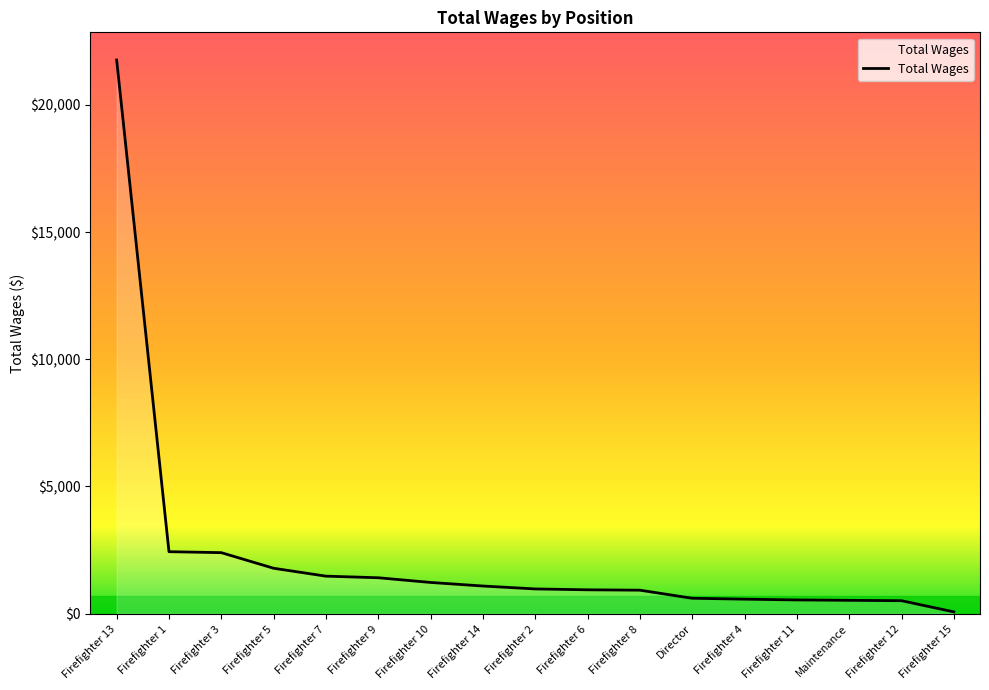

Where is the data nearest to the value 10915?

Firefighter 1